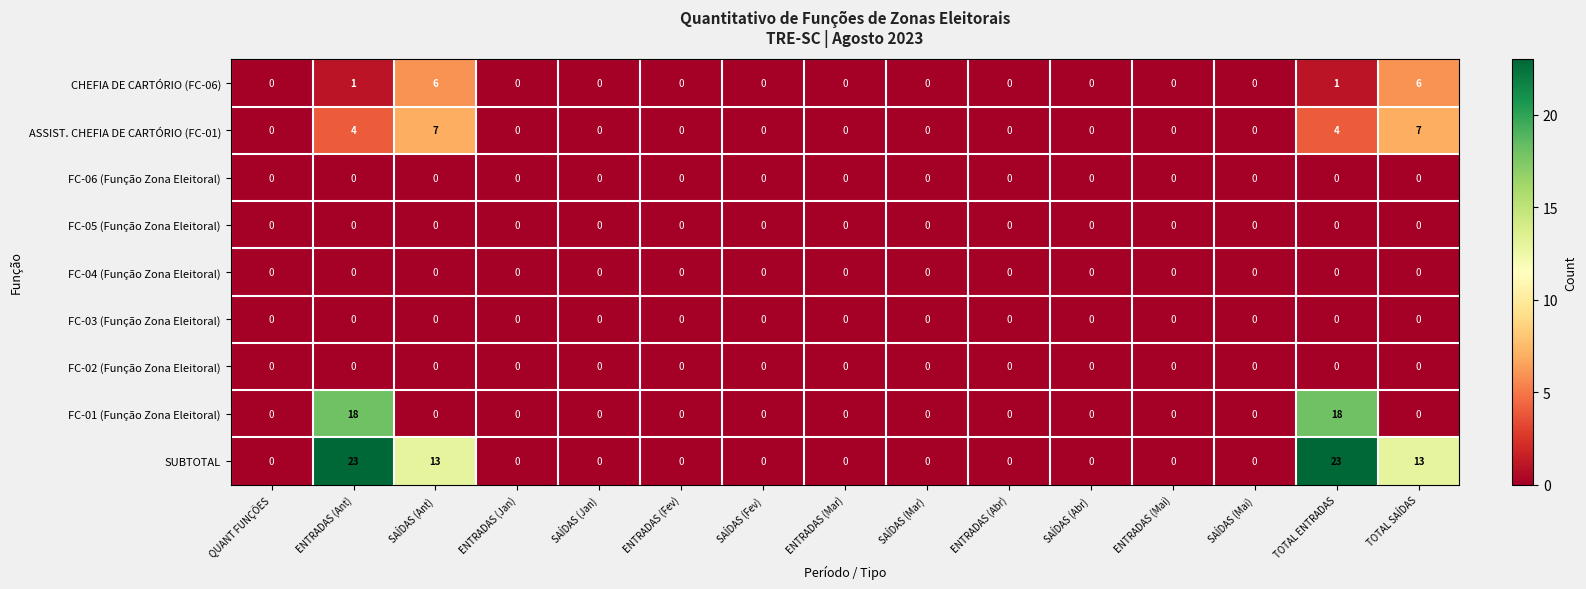

Which series has the widest spread of values?

SUBTOTAL